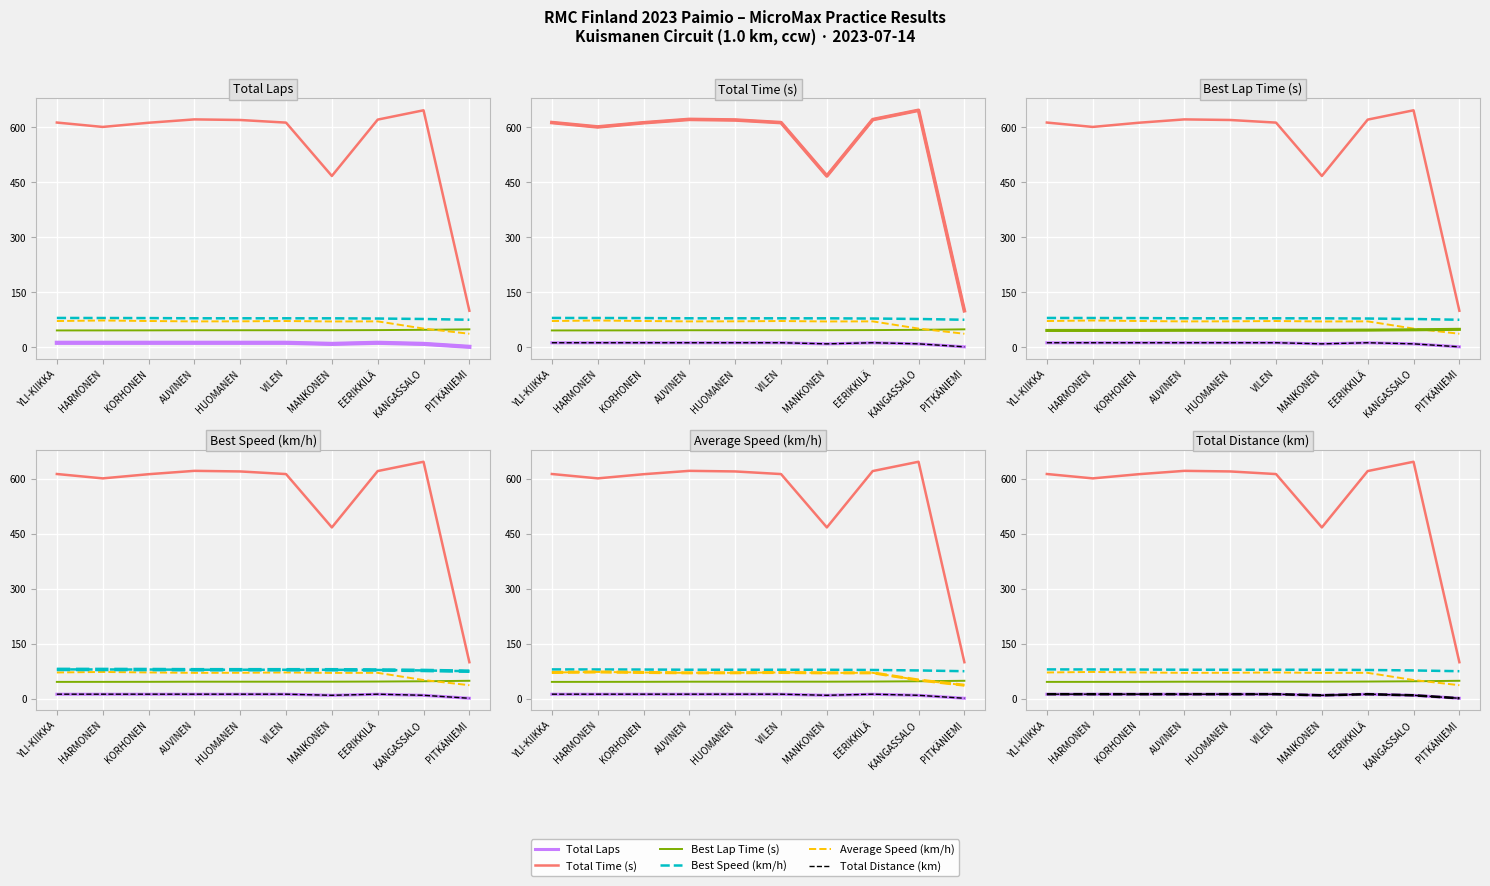

Reading left to right, what are all the values shown in this chart?

Total Laps: YLI-KIIKKA=12.0	HARMONEN=12.0	KORHONEN=12.0	AUVINEN=12.0	HUOMANEN=12.0	VILEN=12.0	MANKONEN=9.0	EERIKKILÄ=12.0	KANGASSALO=9.0	PITKÄNIEMI=1.0
Total Time (s): YLI-KIIKKA=612.7	HARMONEN=600.8	KORHONEN=612.2	AUVINEN=621.3	HUOMANEN=619.7	VILEN=612.6	MANKONEN=467.0	EERIKKILÄ=620.8	KANGASSALO=646.1	PITKÄNIEMI=99.4
Best Lap Time (s): YLI-KIIKKA=45.7	HARMONEN=45.8	KORHONEN=45.9	AUVINEN=46.2	HUOMANEN=46.2	VILEN=46.2	MANKONEN=46.3	EERIKKILÄ=46.6	KANGASSALO=47.4	PITKÄNIEMI=48.7
Best Speed (km/h): YLI-KIIKKA=79.7	HARMONEN=79.6	KORHONEN=79.4	AUVINEN=78.8	HUOMANEN=78.8	VILEN=78.8	MANKONEN=78.8	EERIKKILÄ=78.2	KANGASSALO=76.9	PITKÄNIEMI=74.8
Average Speed (km/h): YLI-KIIKKA=71.3	HARMONEN=72.8	KORHONEN=71.4	AUVINEN=70.4	HUOMANEN=70.5	VILEN=71.4	MANKONEN=70.2	EERIKKILÄ=70.4	KANGASSALO=50.7	PITKÄNIEMI=36.7
Total Distance (km): YLI-KIIKKA=12.1	HARMONEN=12.1	KORHONEN=12.1	AUVINEN=12.1	HUOMANEN=12.1	VILEN=12.1	MANKONEN=9.1	EERIKKILÄ=12.1	KANGASSALO=9.1	PITKÄNIEMI=1.0